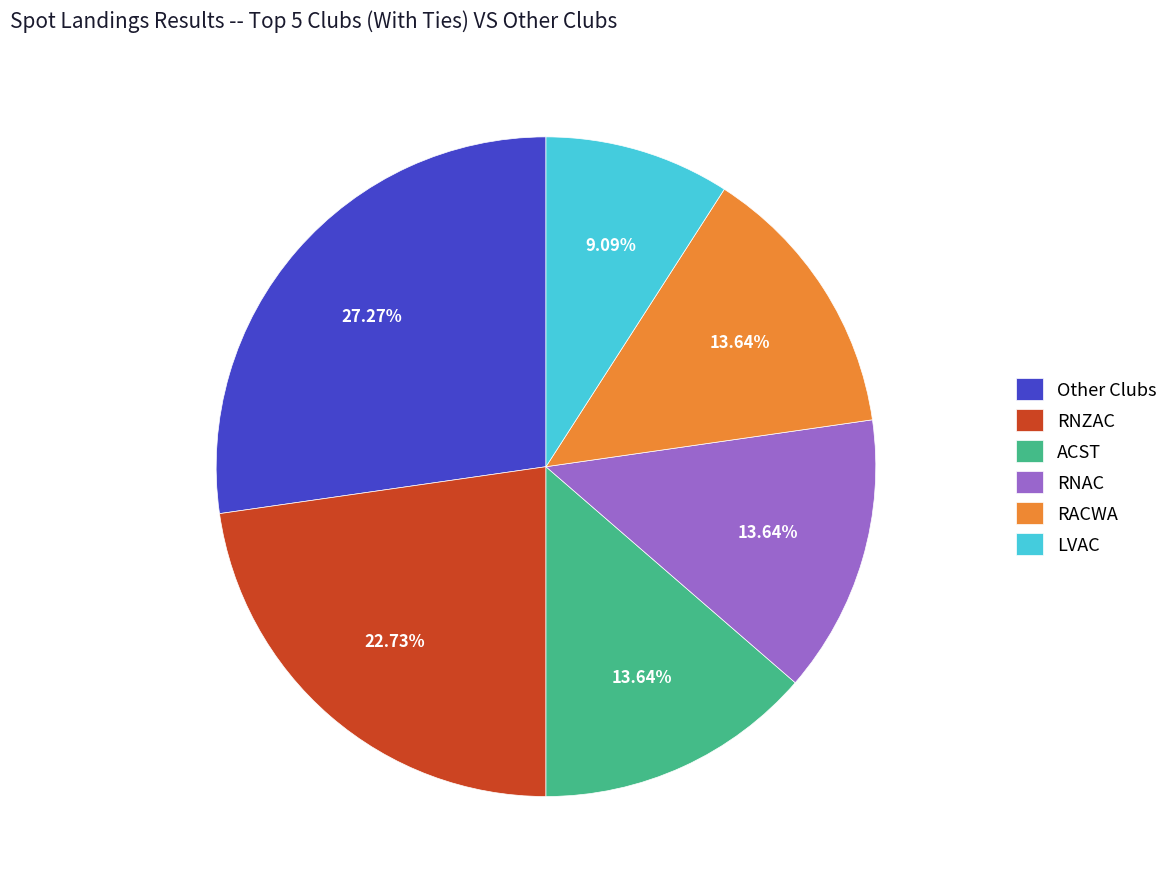

Does any single category account for the majority?

No